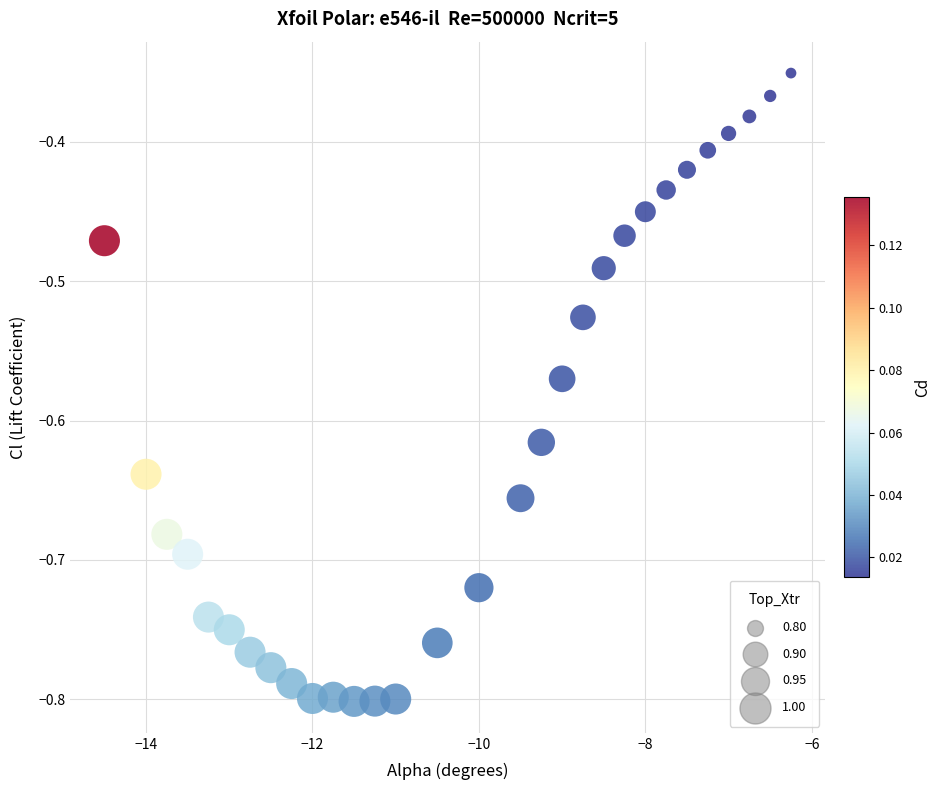

Count the number of points in this scatter plot.

30